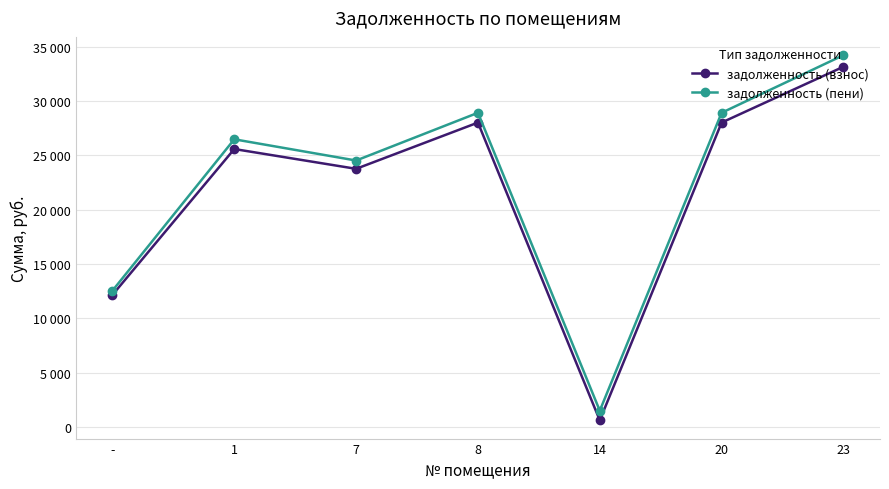

True or false: задолженность (взнос) and задолженность (пени) cross at least once.

False